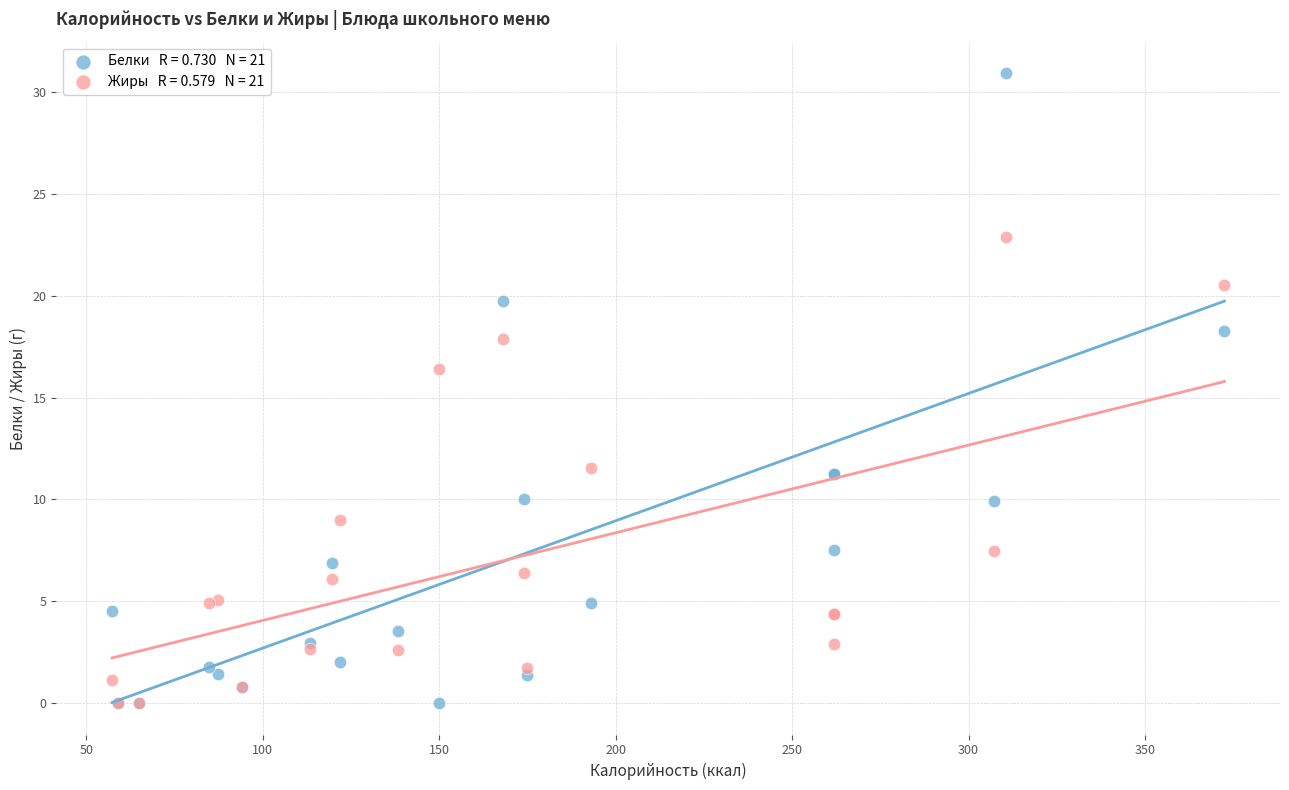

Across all series, what Y value is closest to 15?

16.4